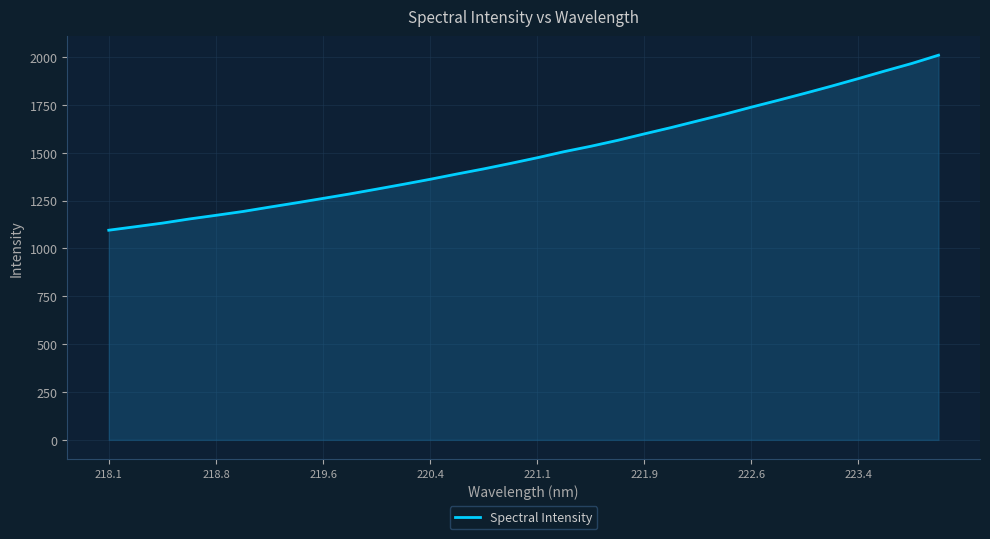

How many lines are shown in the chart?

1